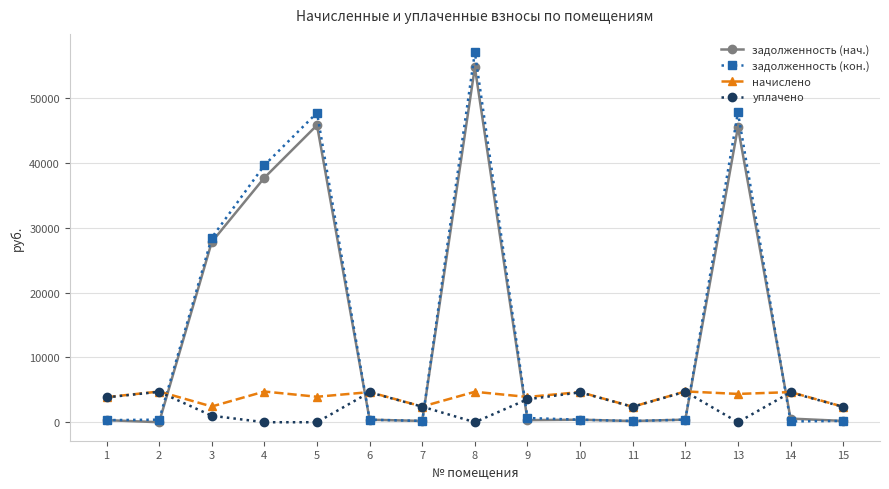

At which category does начислено reach its first local peak?

2